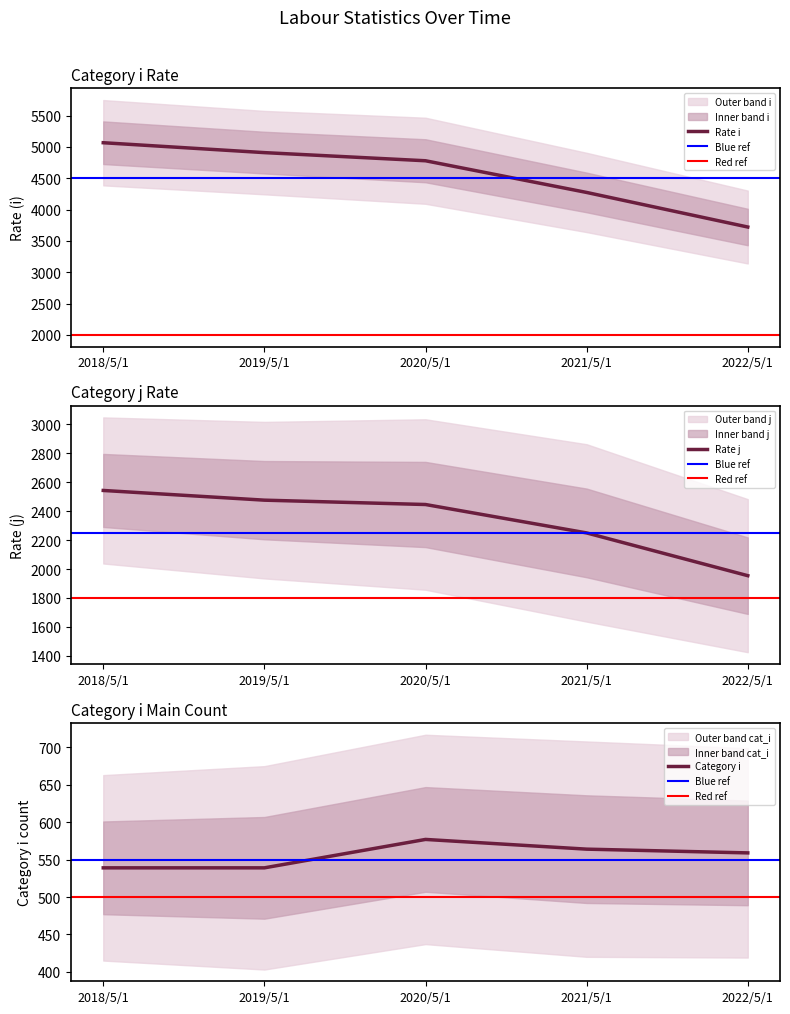

What is the difference between the highest and lowest values at 2018/5/1?

4529